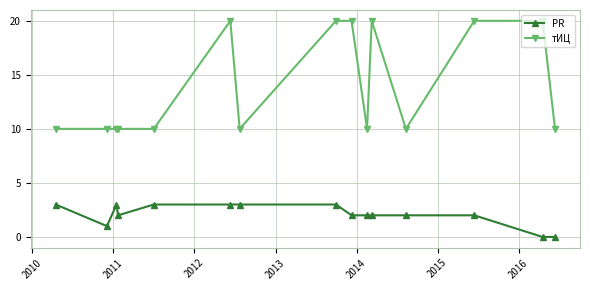

True or false: PR has more than 0 interior local peaks.

True